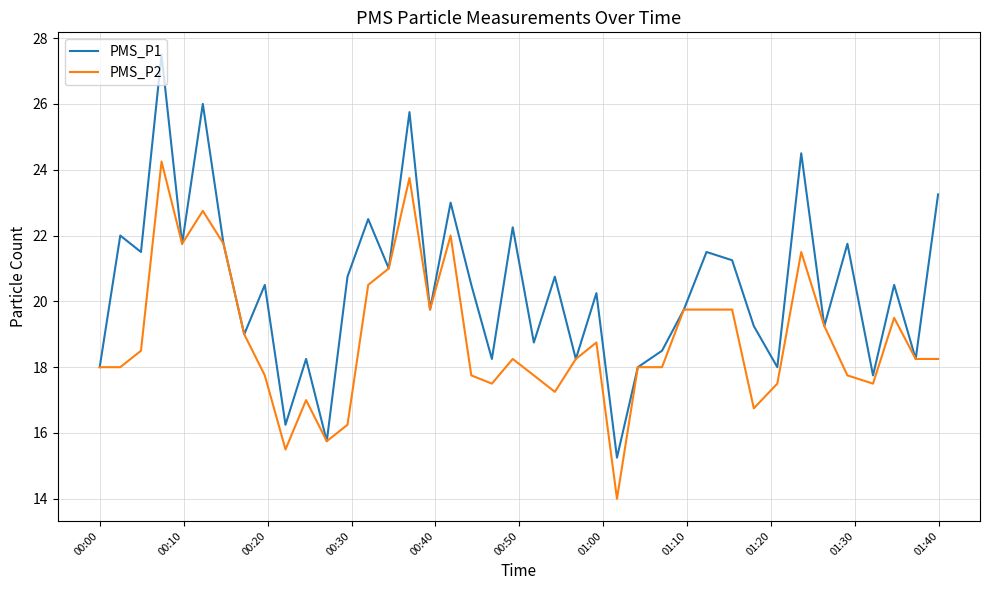

Which series has the widest spread of values?

PMS_P1